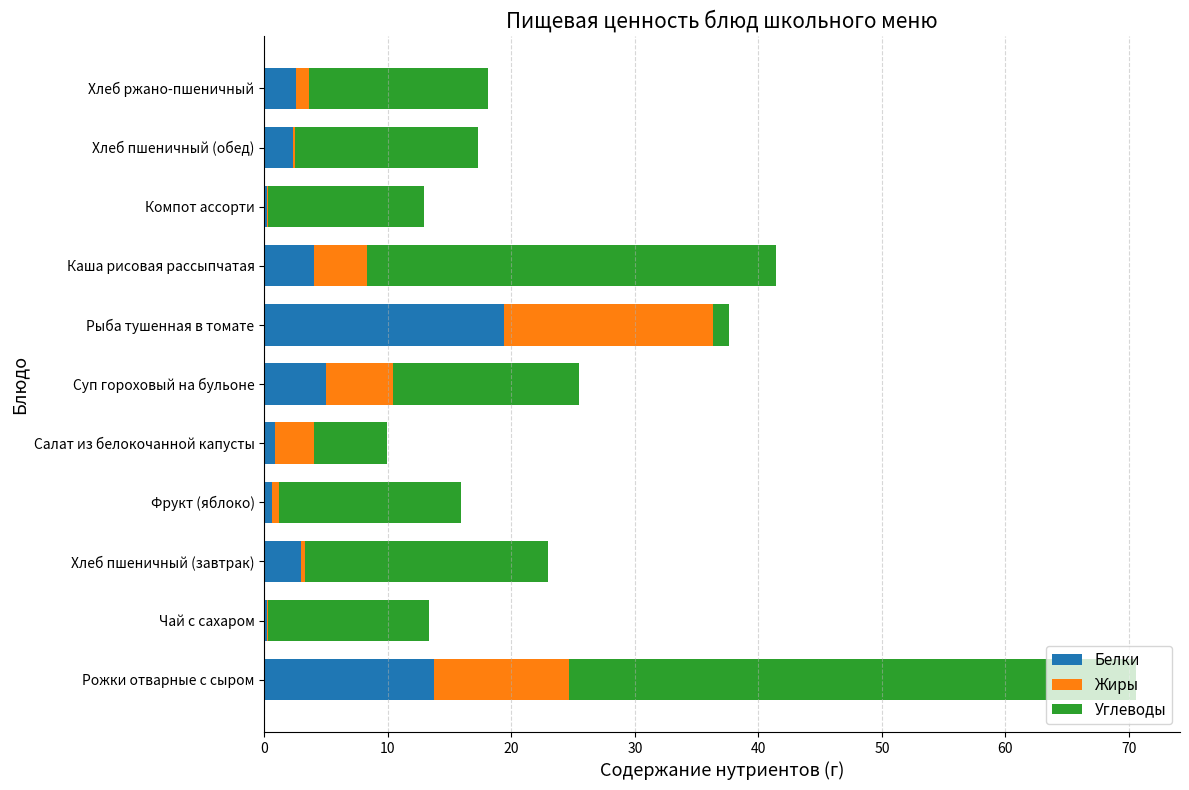

The value of Белки at Суп гороховый на бульоне is 5.0. True or false?

True